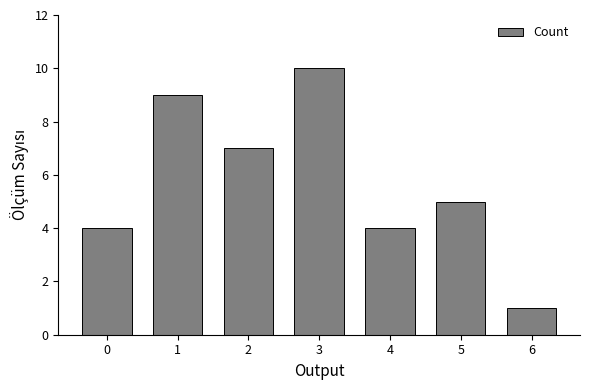

What is the difference between the maximum and minimum values?

9